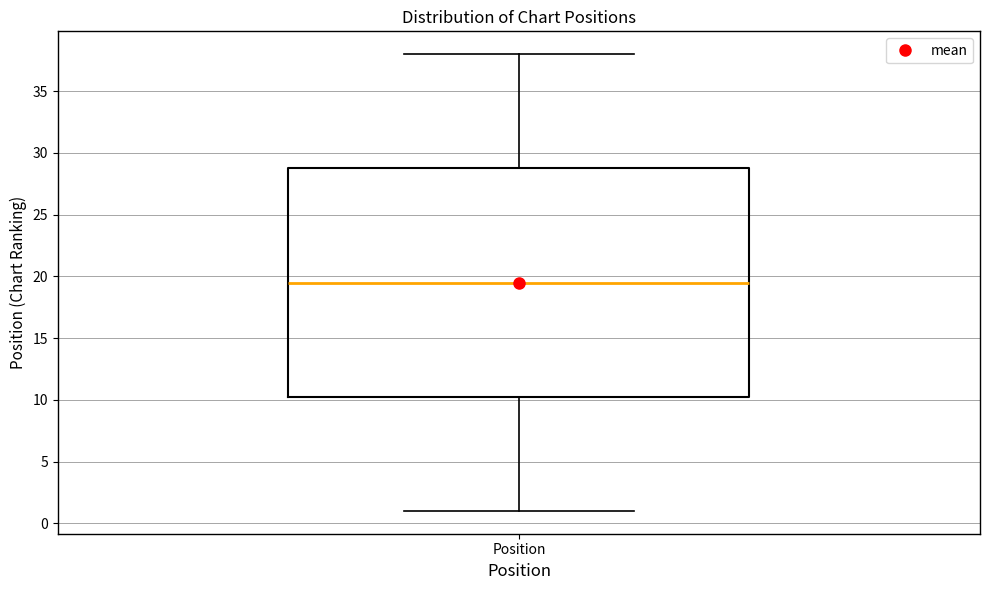

Transcribe this box plot: give where the median line is, the range the box spans, and where the two whiskers end, as read against the y-axis. The values are not printed on the chart, so give them approximately, as read against the axis.

median 19.5, box 10.5 to 29.0, whiskers 1.0 to 38.0